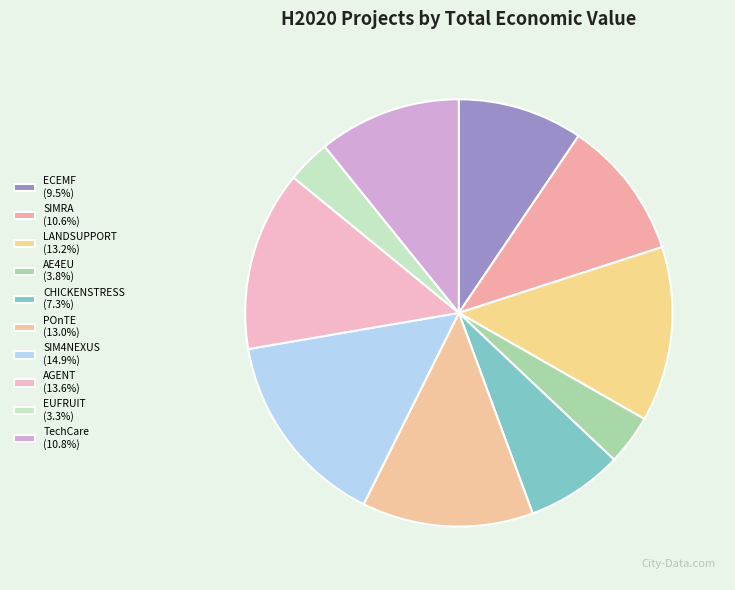

To the nearest percent, what is the difference between the largest and smallest slice percentages?

12%